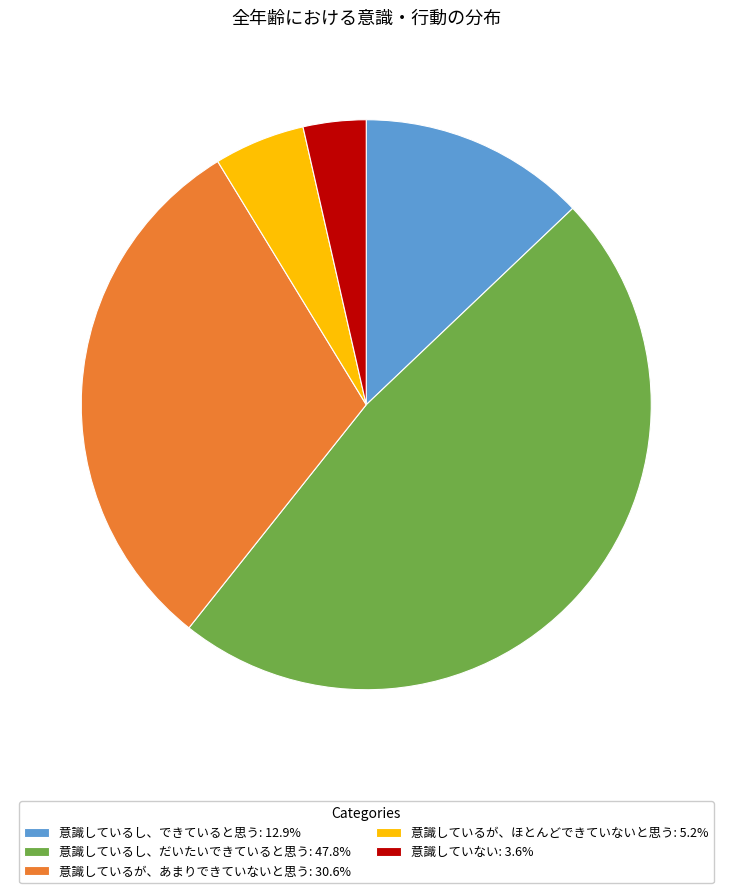

Approximately how many times larger is the value at 意識しているが、あまりできていないと思う: 30.6% compared to 意識していない: 3.6%?

8.6